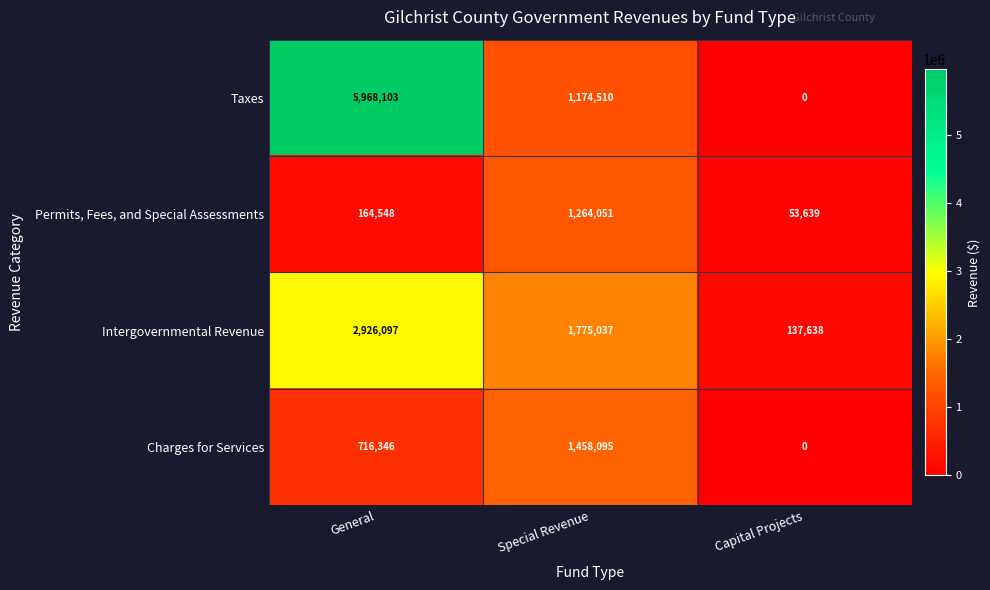

Rank the categories by Intergovernmental Revenue value from highest to lowest.

General, Special Revenue, Capital Projects